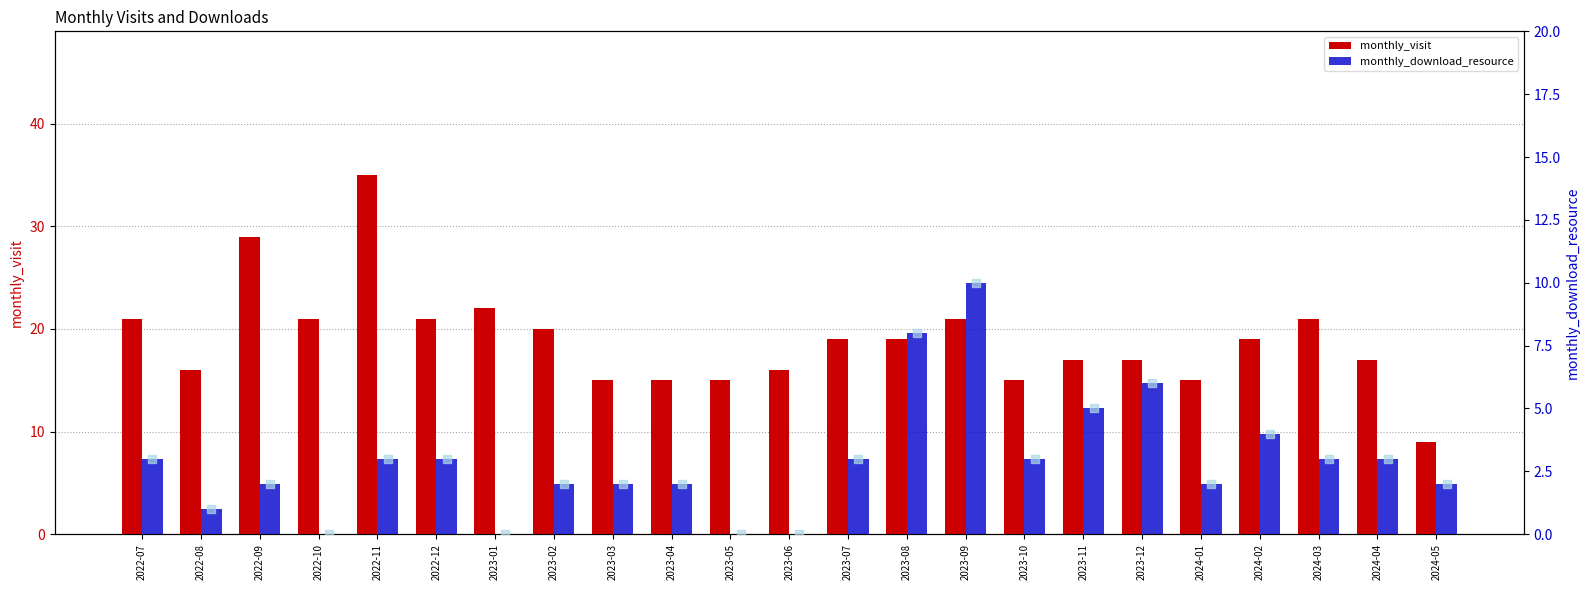

Which series contains the lowest Y value?

monthly_download_resource